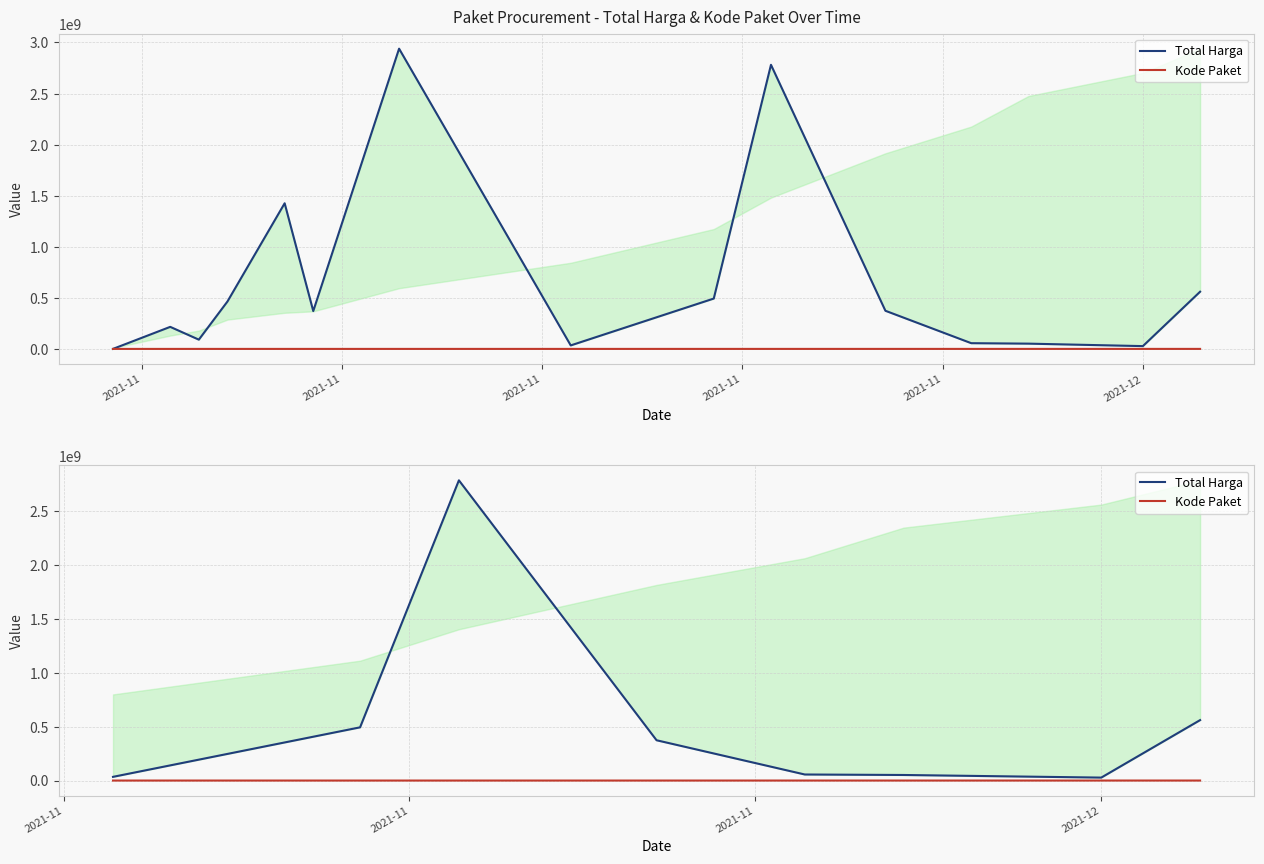

What is the minimum value shown in the chart?

40112